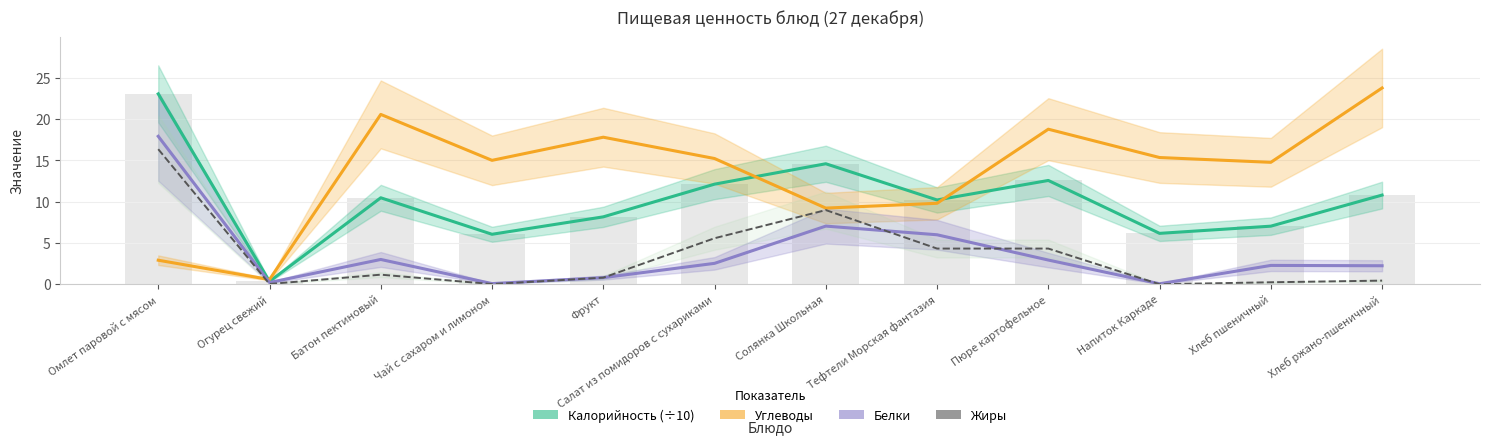

What is the difference between the highest and lowest values at Салат из помидоров с сухариками?

12.7